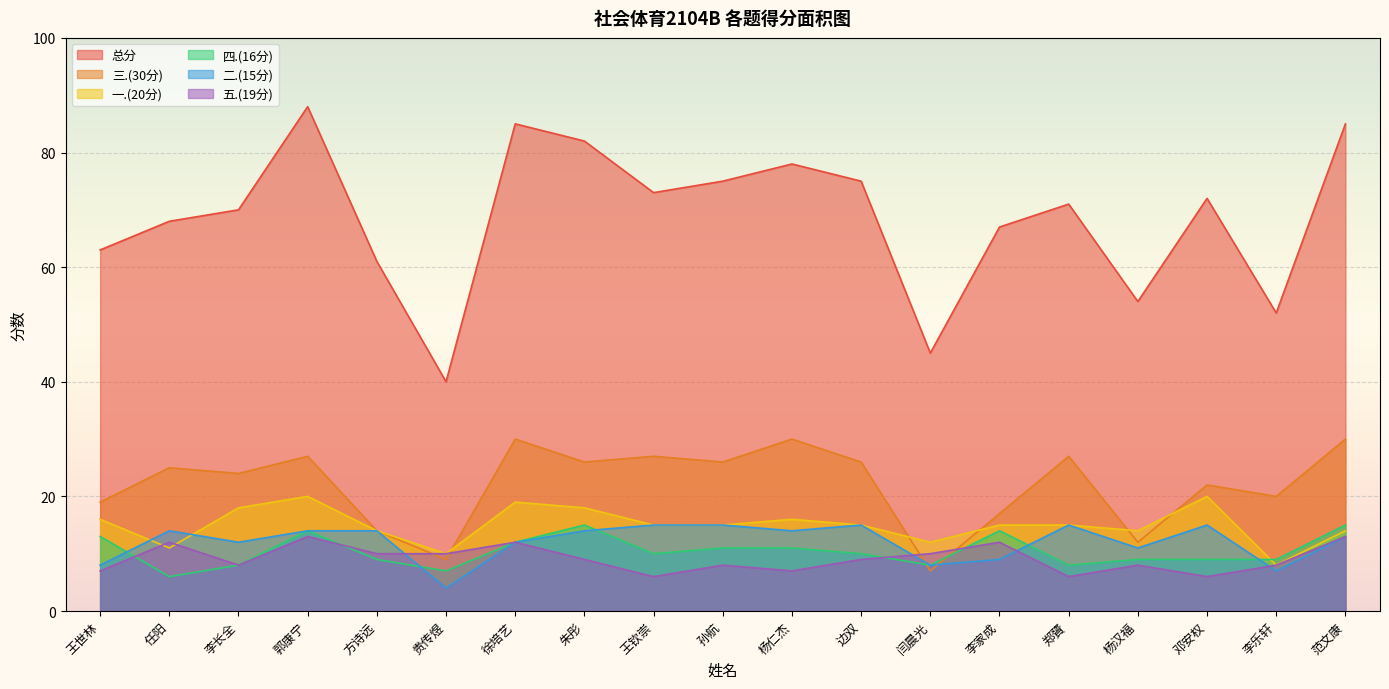

Read the 四.(16分) value at 郭康宁.

14